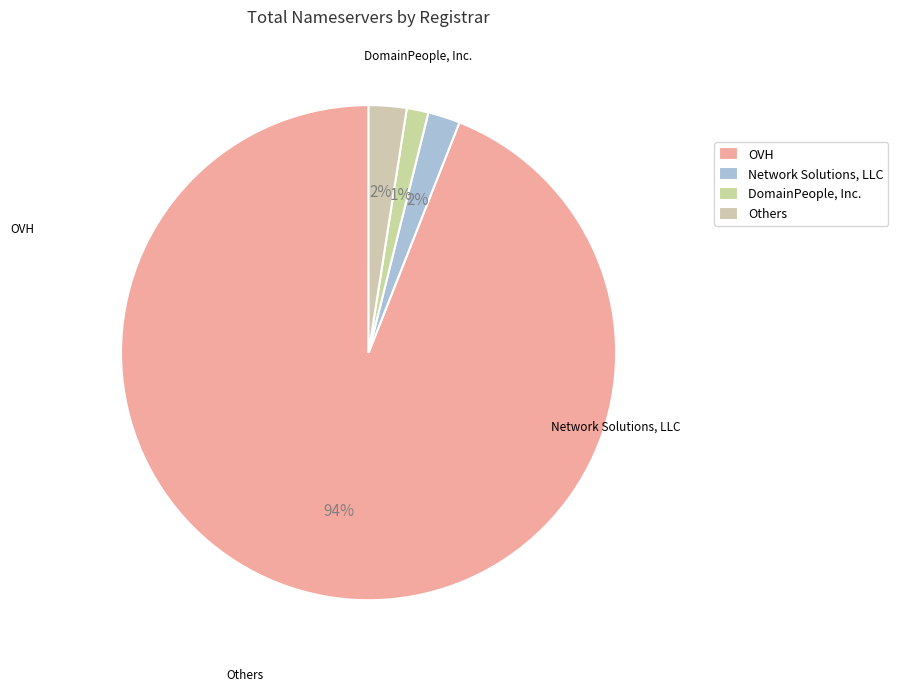

Do Network Solutions, LLC and Others together represent more than half of the pie?

No